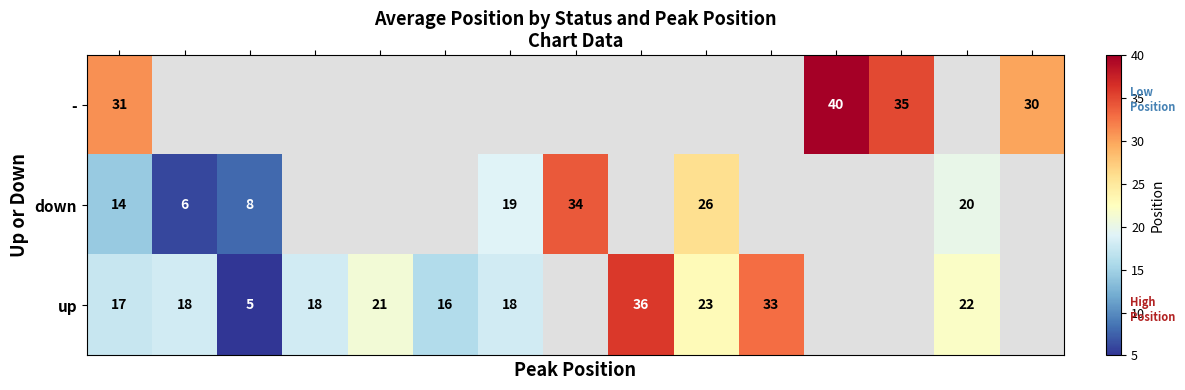

What is the highest value of the - series?

40.0